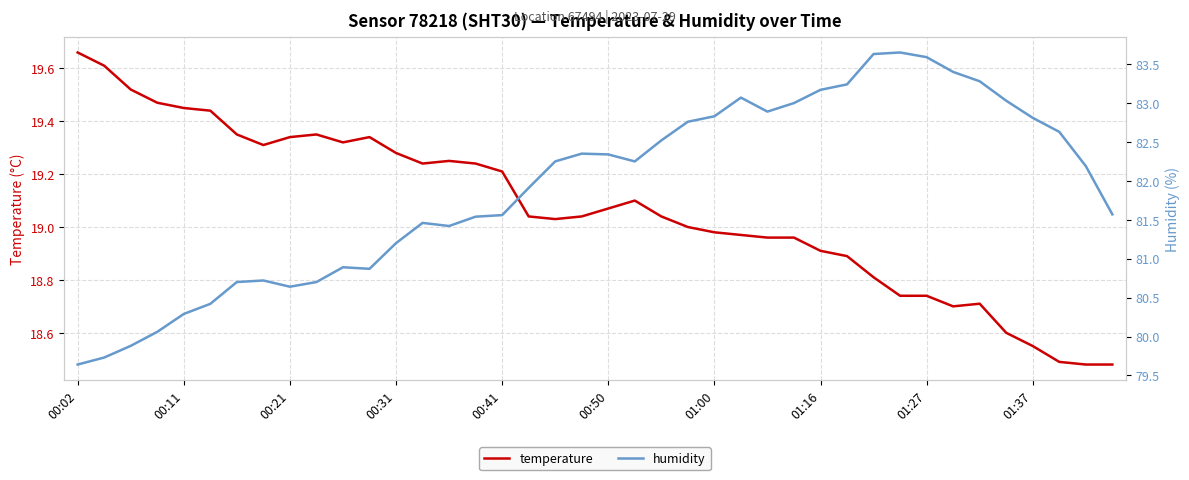

What is the sum of all humidity values?

3276.1